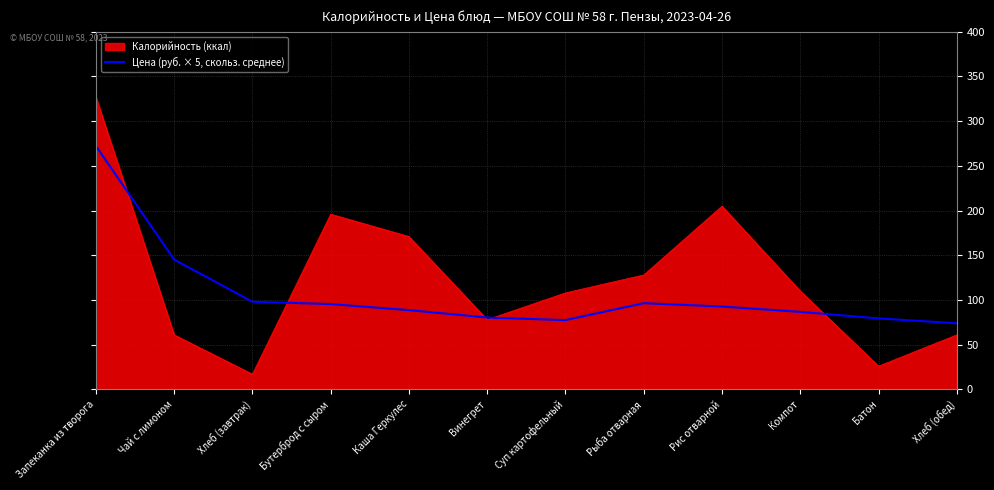

What position from the left is Батон?

11